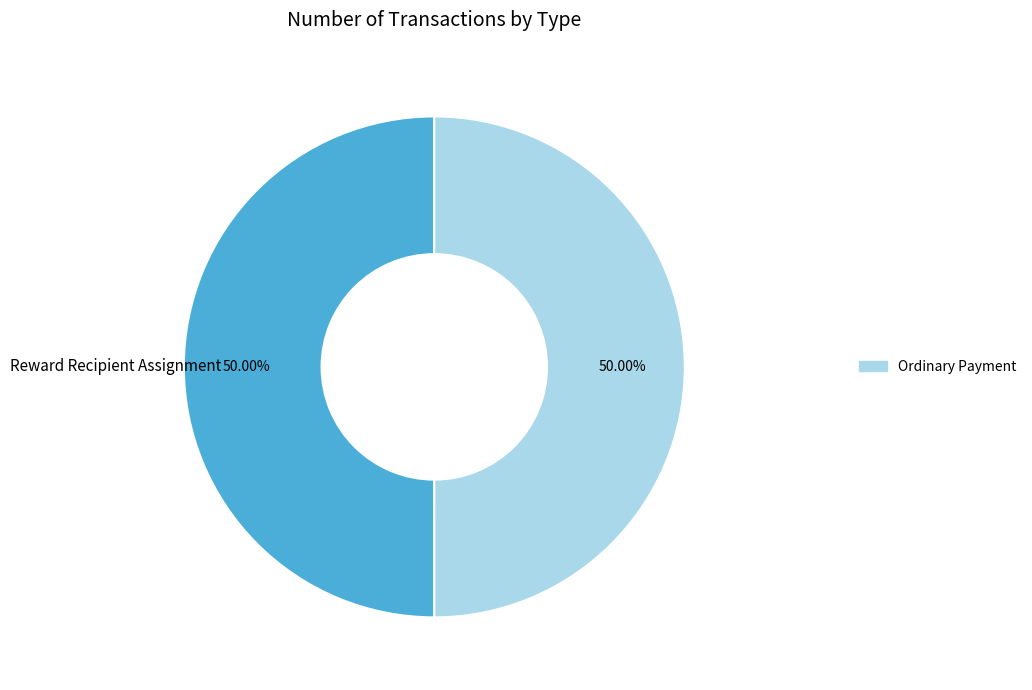

How many segments does this pie chart have?

2